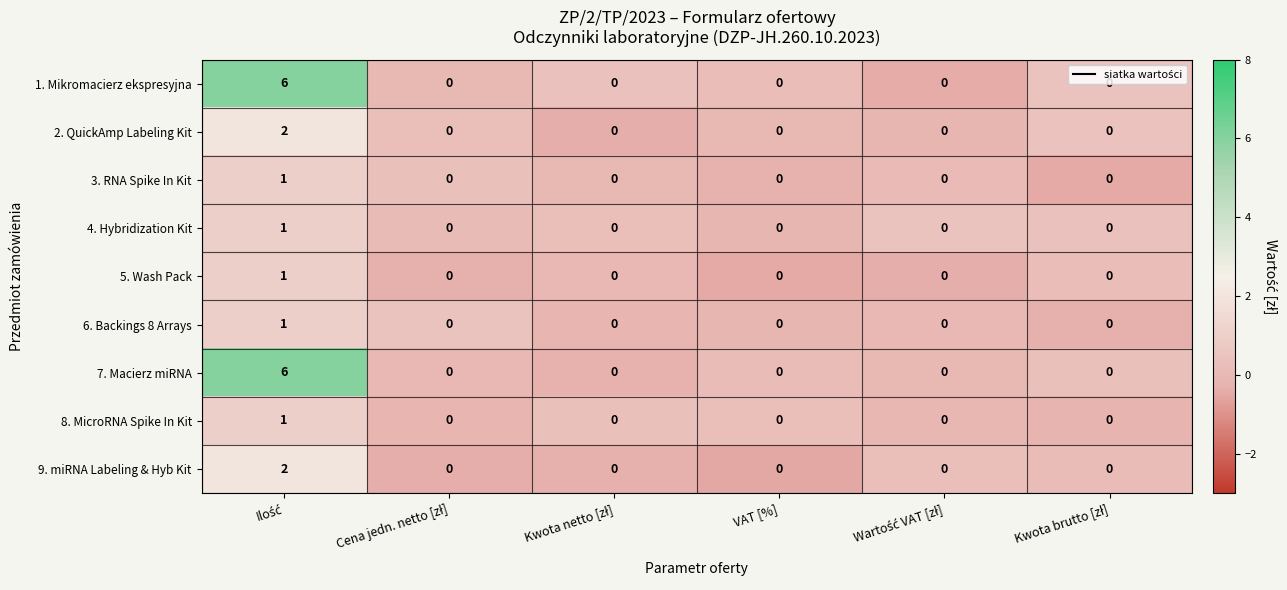

How many 5. Wash Pack values are between 0 and 1?

6